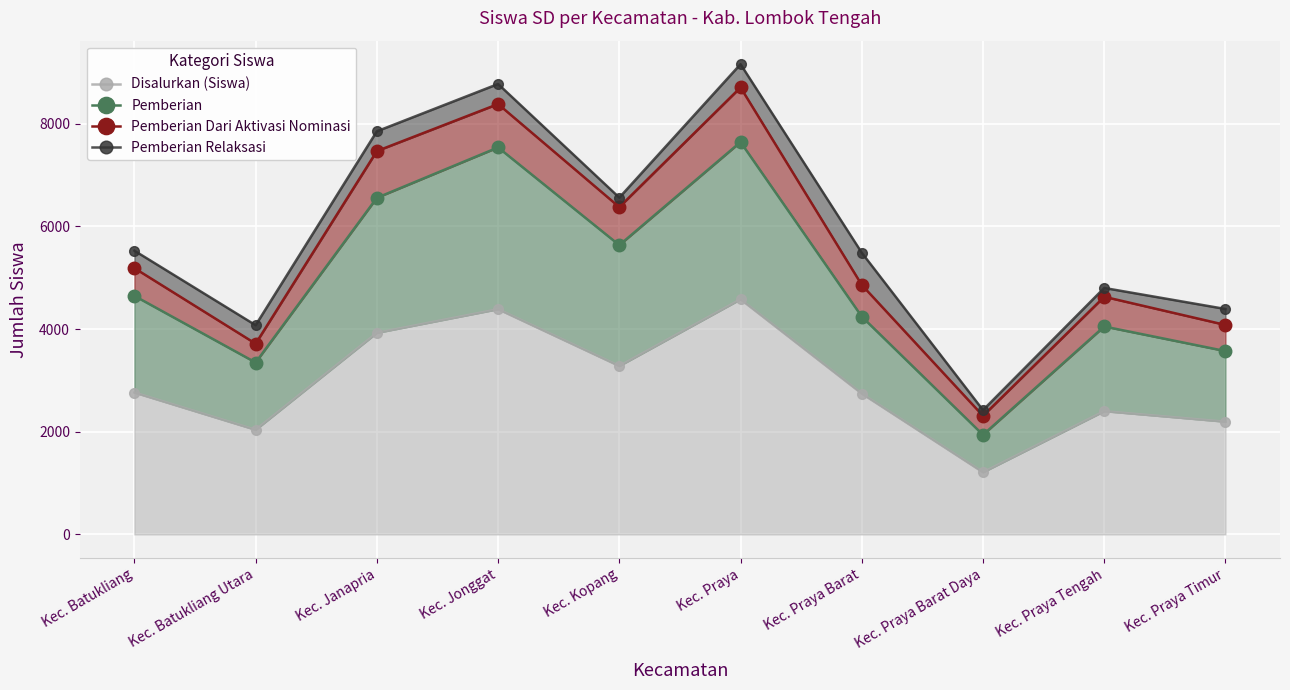

At which category does the chart reach its minimum across all series?

Kec. Praya Barat Daya